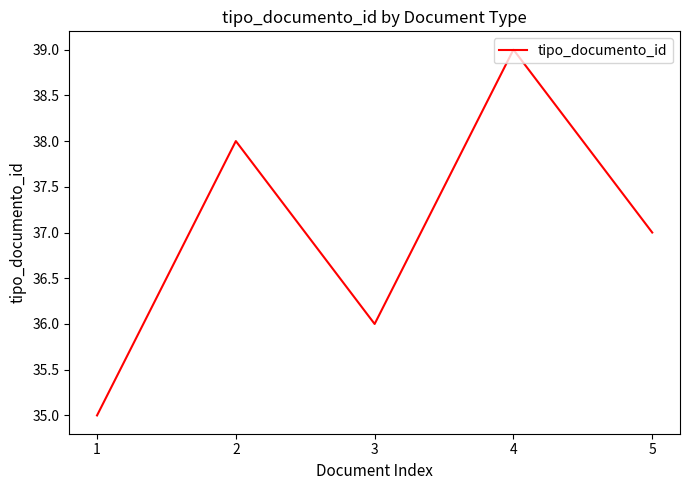

True or false: there are more than 2 points higher than both neighbors.

False